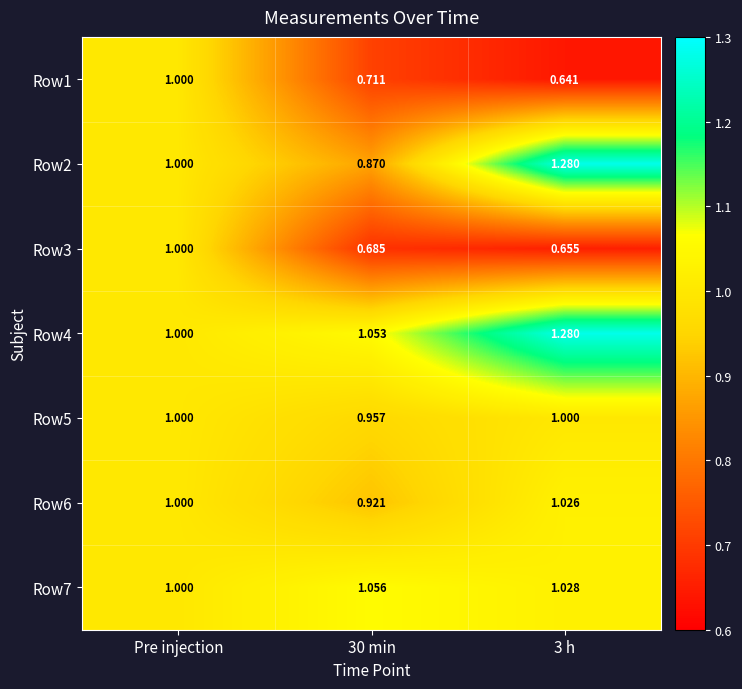

How many values in the Row2 series are below 1?

1